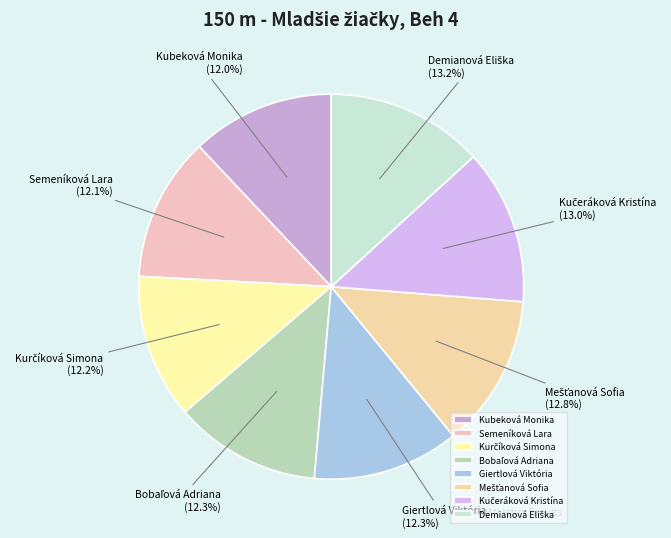

Is there a majority slice in this chart?

No